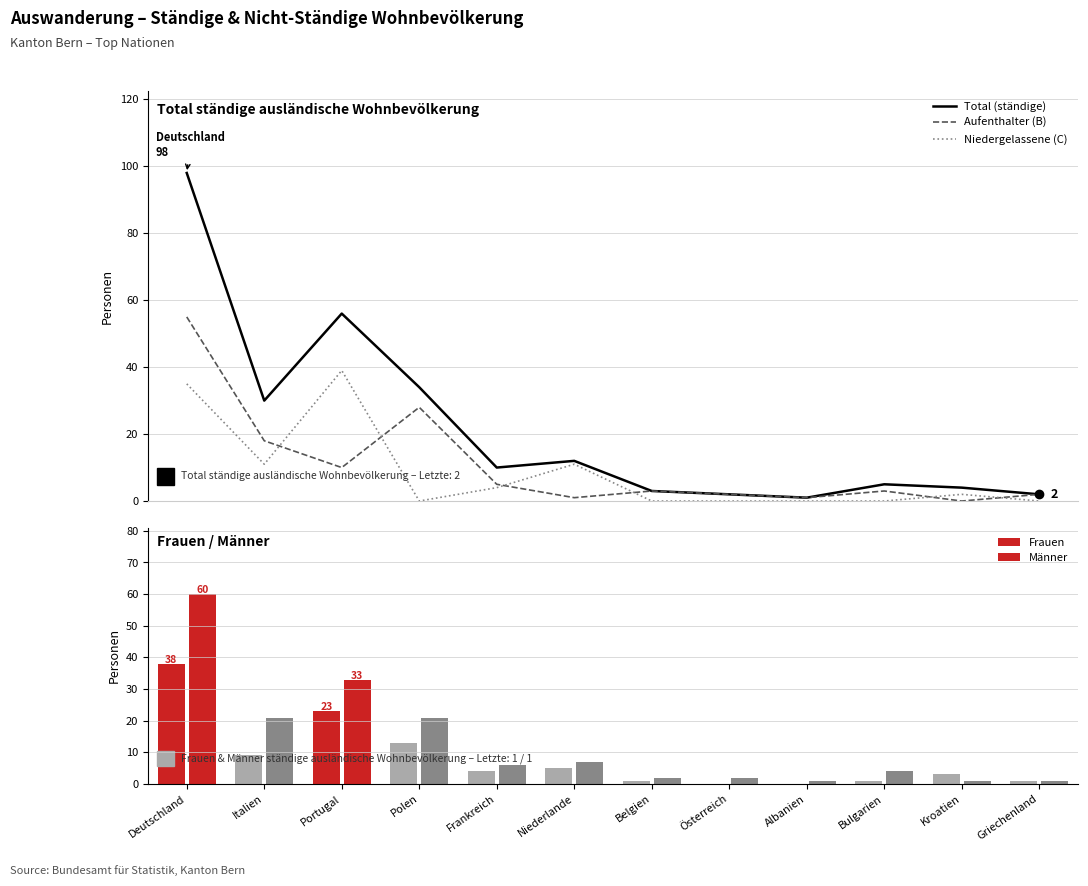

What is the difference between the Männer values at Polen and Frankreich?

15